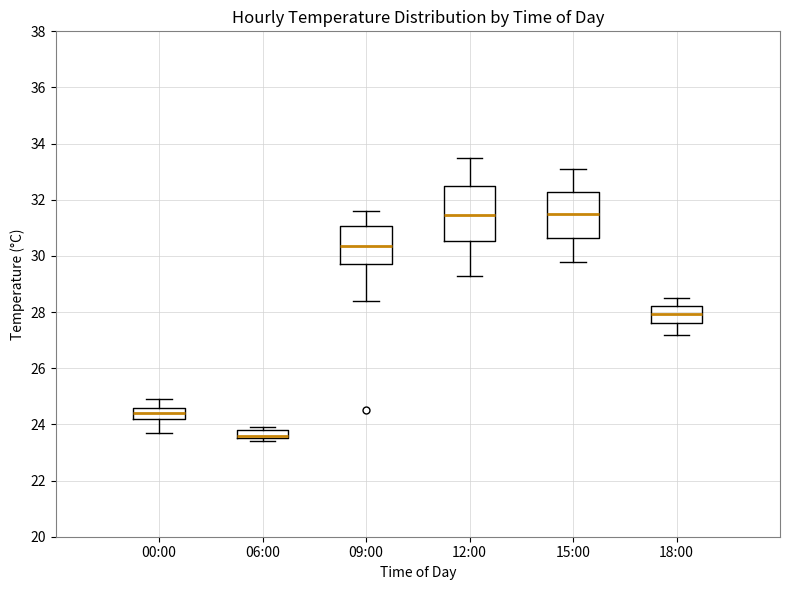

Reading left to right, transcribe this box plot: for each box, give where its median line is, the range the box spans, and where its two whiskers end, as read against the y-axis. The values are not printed on the chart, so give them approximately, as read against the axis.

00:00: median 24.4, box 24.2 to 24.6, whiskers 23.8 to 25.0
06:00: median 23.6 (just above the box's lower edge), box 23.6 to 23.8, whiskers 23.4 to 24.0
09:00: median 30.4, box 29.8 to 31.0, whiskers 28.4 to 31.6
12:00: median 31.4, box 30.6 to 32.4, whiskers 29.4 to 33.6
15:00: median 31.6, box 30.6 to 32.2, whiskers 29.8 to 33.2
18:00: median 28.0, box 27.6 to 28.2, whiskers 27.2 to 28.6